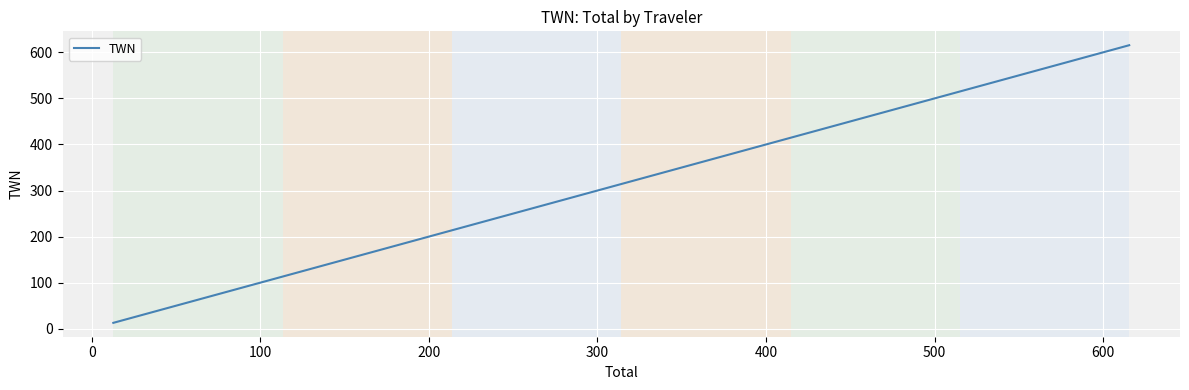

How many lines are shown in the chart?

1